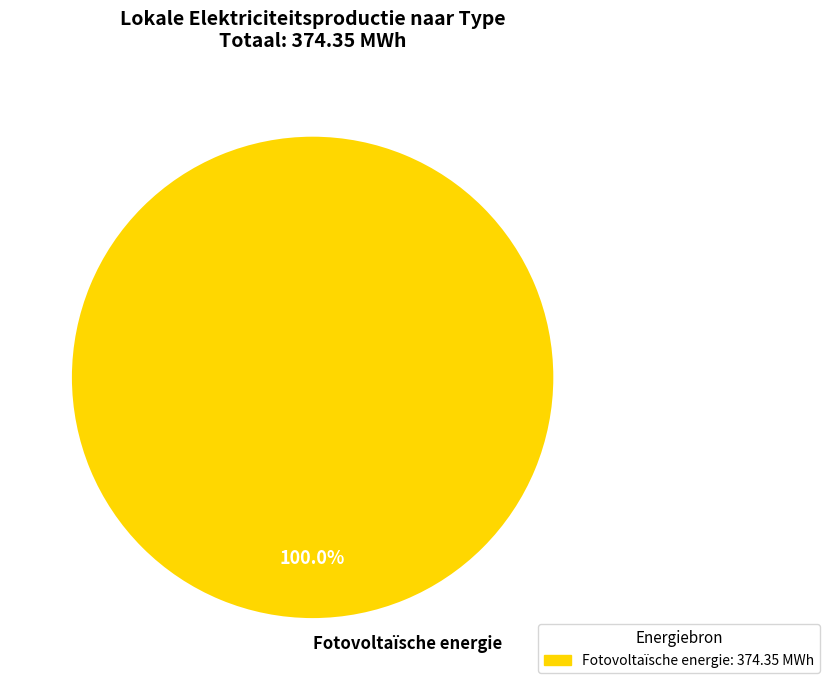

Rank the categories by value from highest to lowest.

Fotovoltaïsche energie